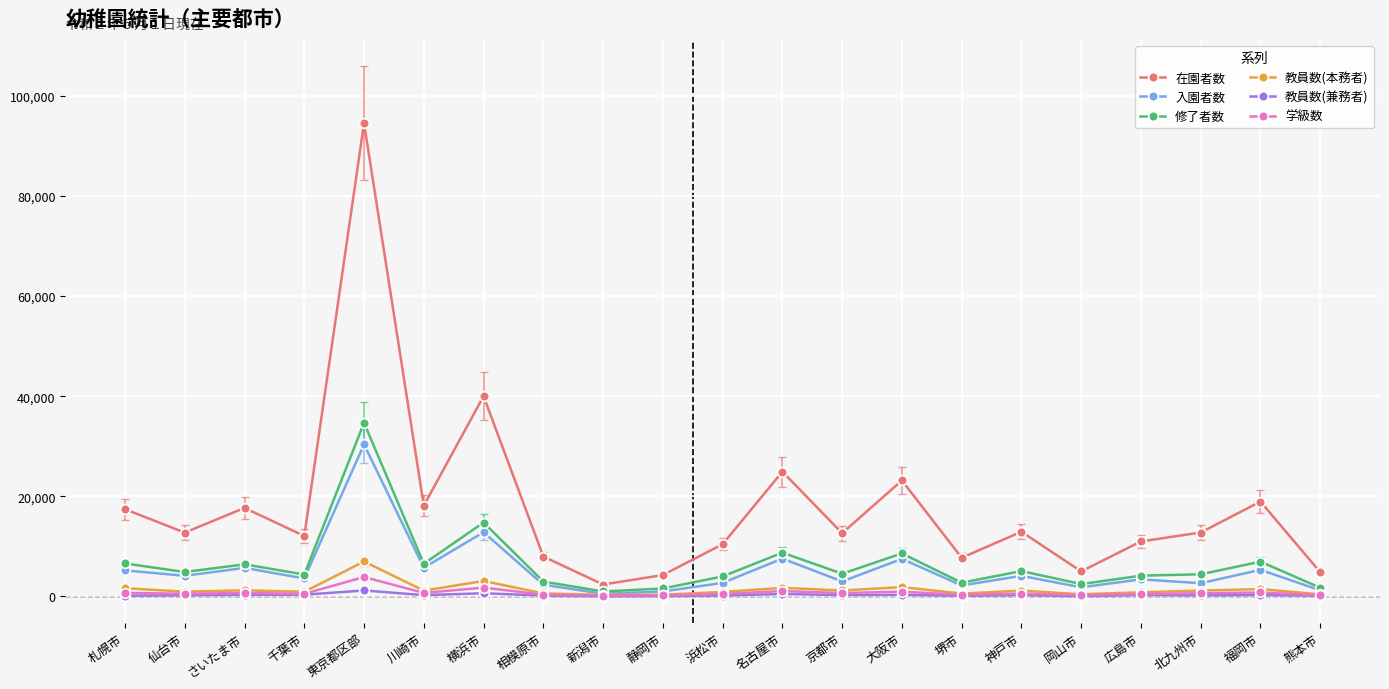

What is the sum of all 修了者数 values?

137211